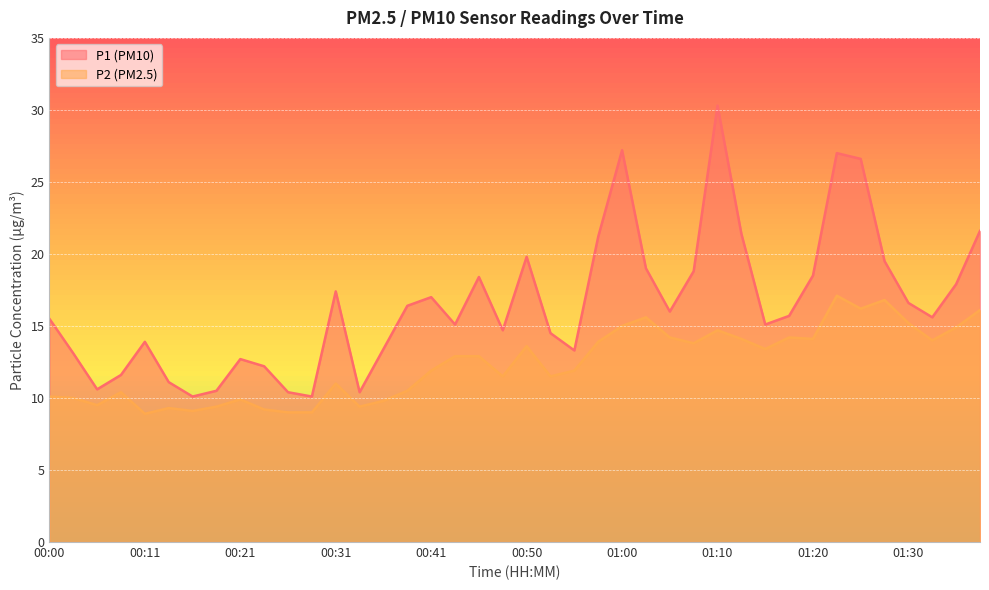

At which label does P2 first exceed 12?

00:43